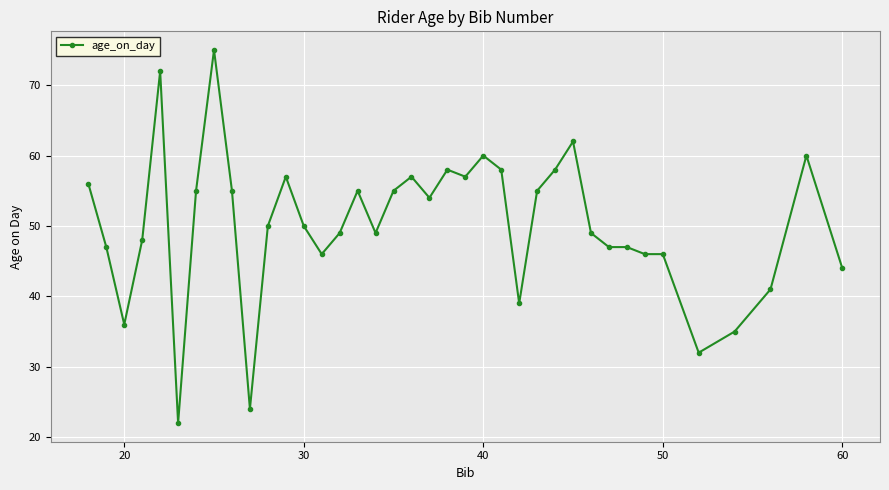

What is the average value?

50